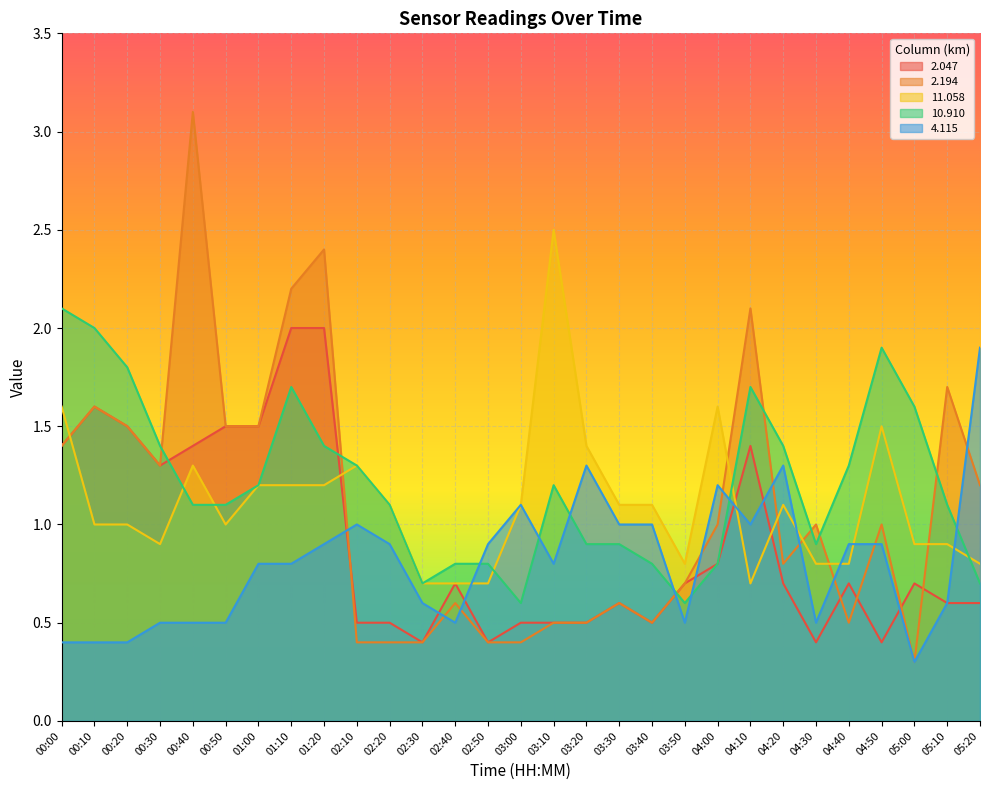

Is the value of 10.910 at 03:40 greater than the value of 2.047 at 03:10?

Yes